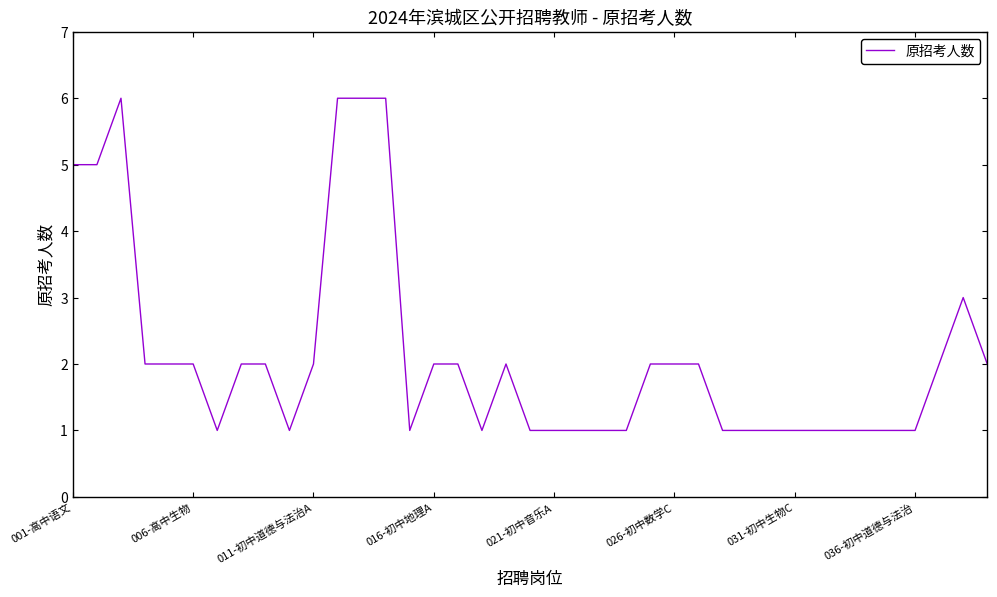

What is the difference between the maximum and minimum values?

5